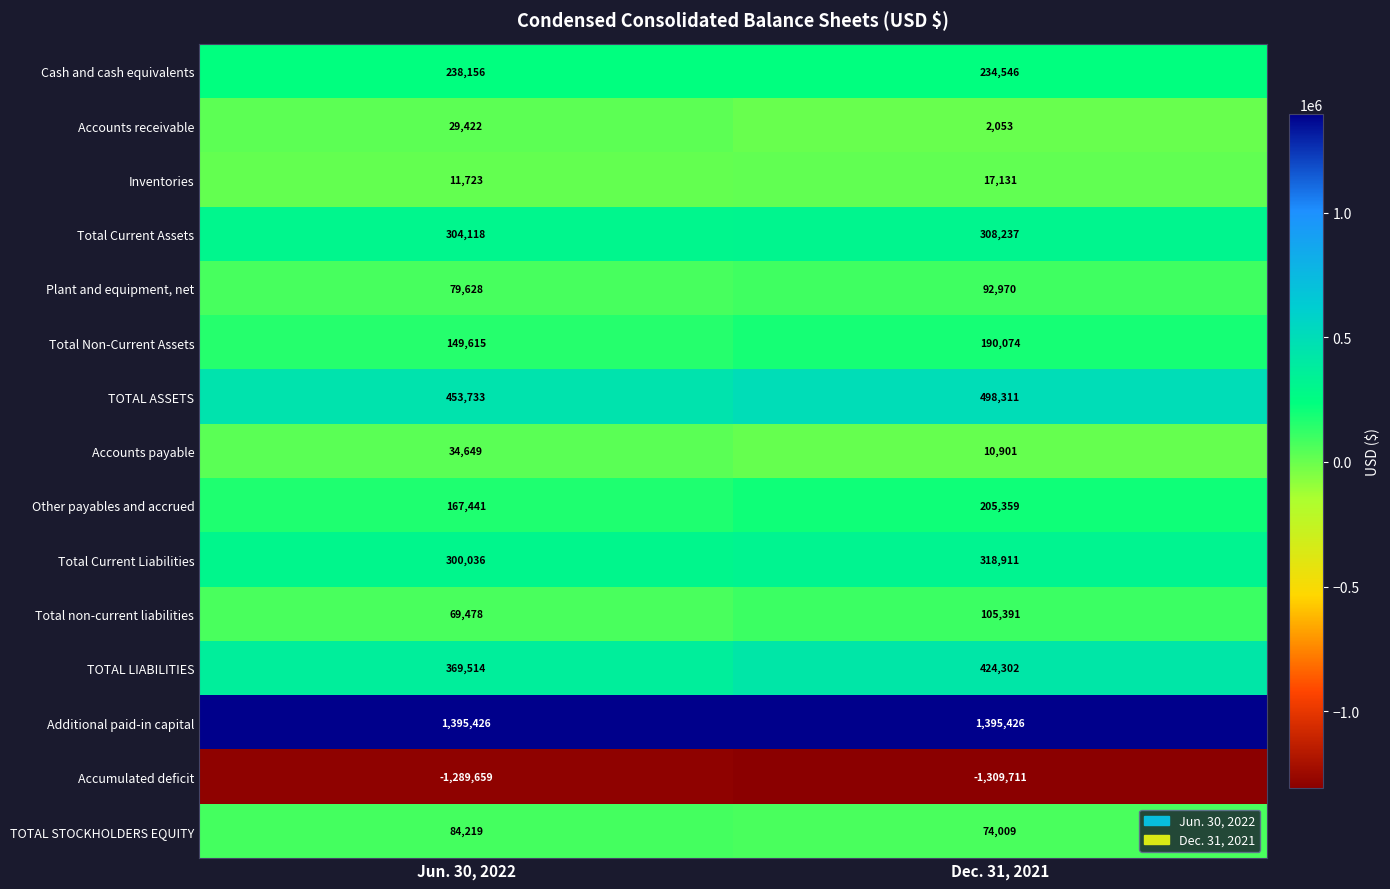

What is the sum of the TOTAL STOCKHOLDERS EQUITY values at Dec. 31, 2021 and Jun. 30, 2022?

158228